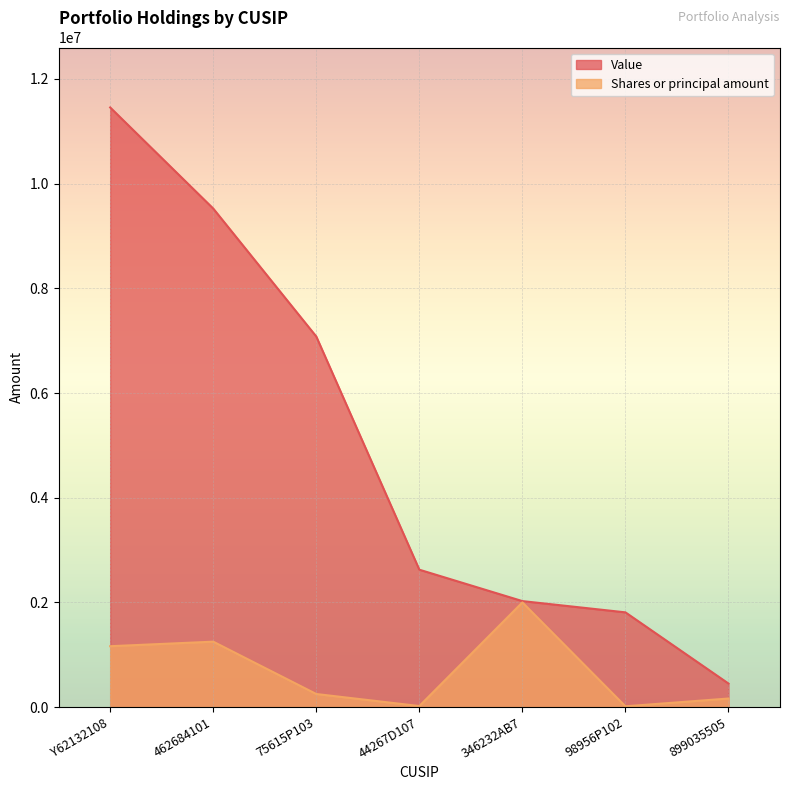

Rank the series by their average value, from highest to lowest.

Value, Shares or principal amount